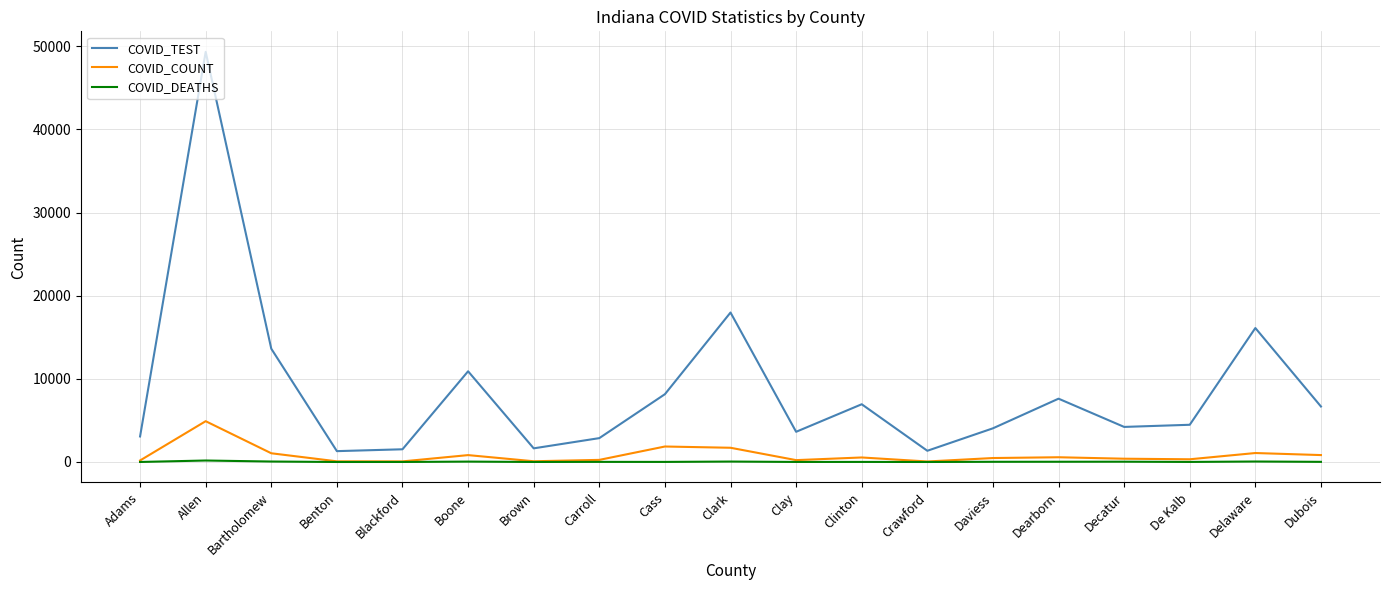

Does the chart have visible grid lines?

Yes